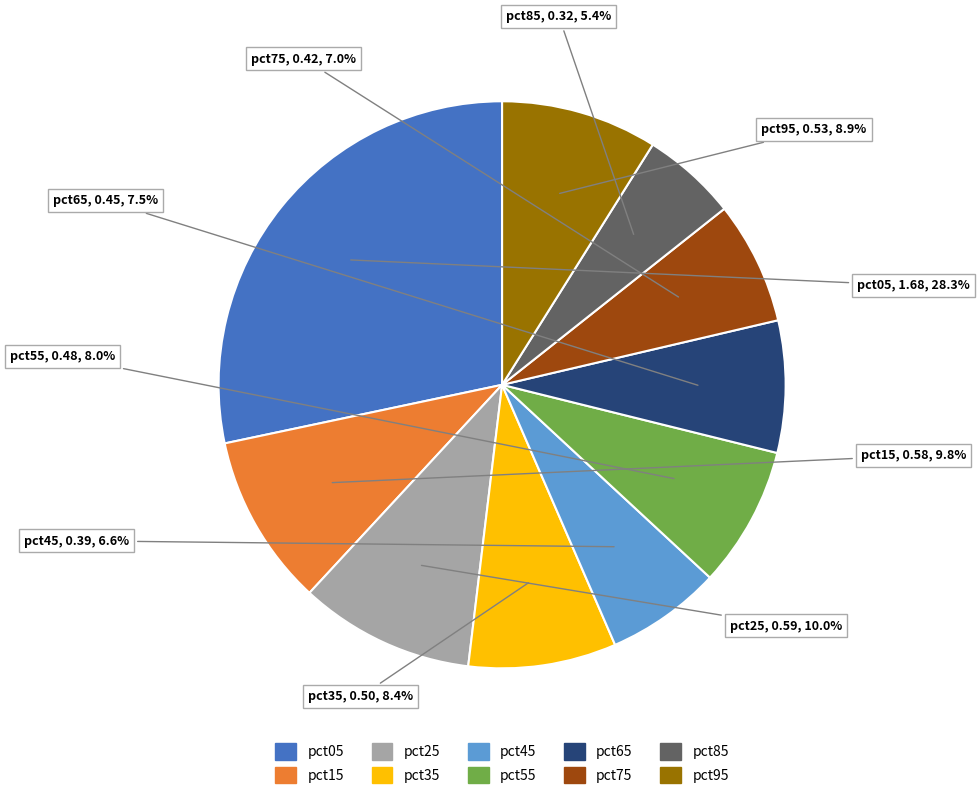

What is the ratio of the value at pct65 to the value at pct05?

0.3